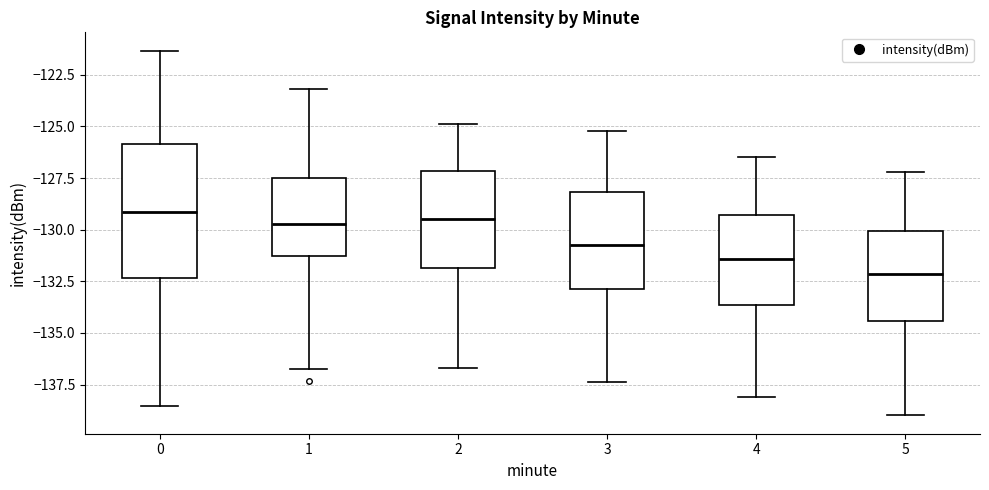

Reading left to right, transcribe this box plot: for each box, give where its median line is, the range the box spans, and where its two whiskers end, as read against the y-axis. The values are not printed on the chart, so give them approximately, as read against the axis.

0: median -129.0, box -132.5 to -126.0, whiskers -138.5 to -121.5
1: median -129.5, box -131.5 to -127.5, whiskers -136.5 to -123.0
2: median -129.5, box -132.0 to -127.0, whiskers -136.5 to -125.0
3: median -130.5, box -133.0 to -128.0, whiskers -137.5 to -125.0
4: median -131.5, box -133.5 to -129.5, whiskers -138.0 to -126.5
5: median -132.0, box -134.5 to -130.0, whiskers -139.0 to -127.0